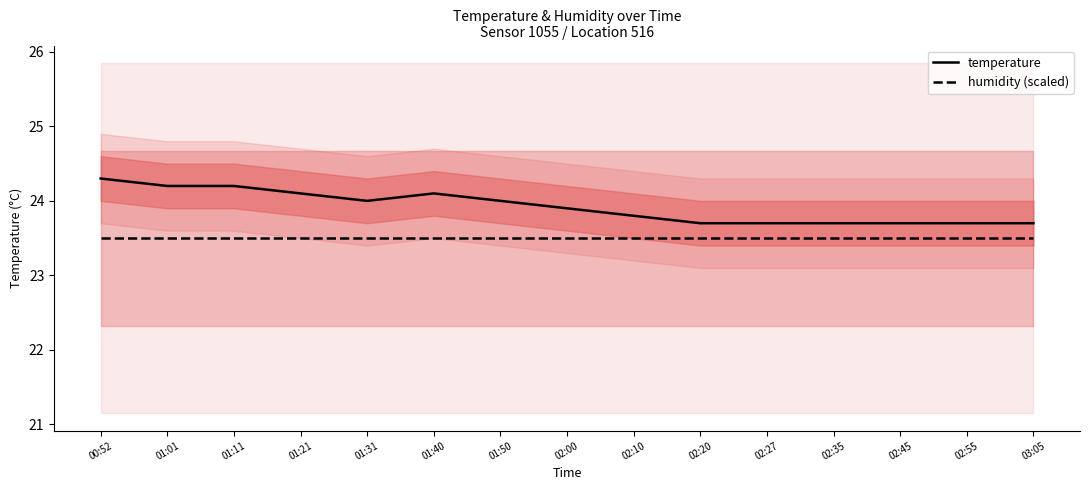

What is the maximum value for humidity (scaled)?

23.5